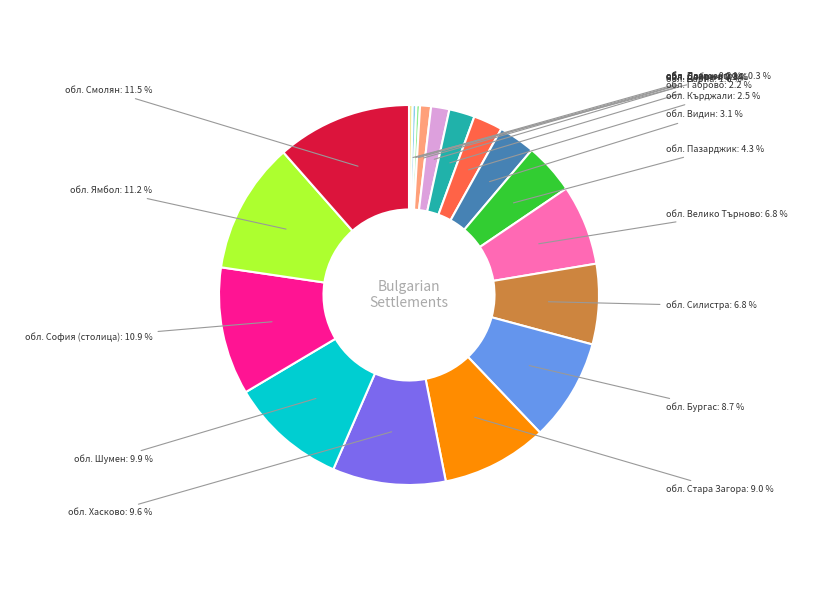

Is обл. Стара Загора the majority of the pie?

No